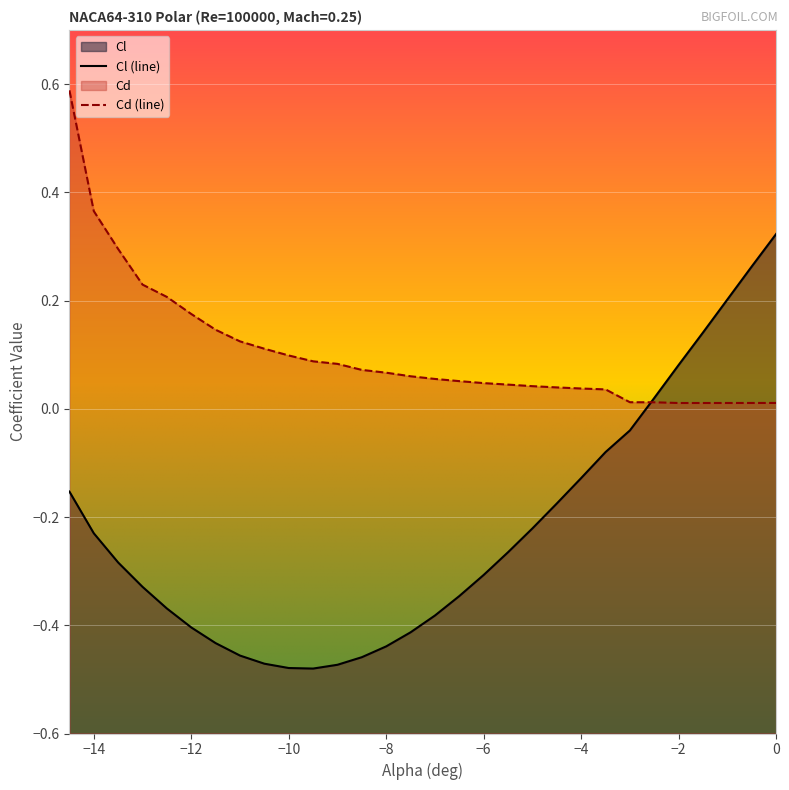

How many lines are shown in the chart?

2